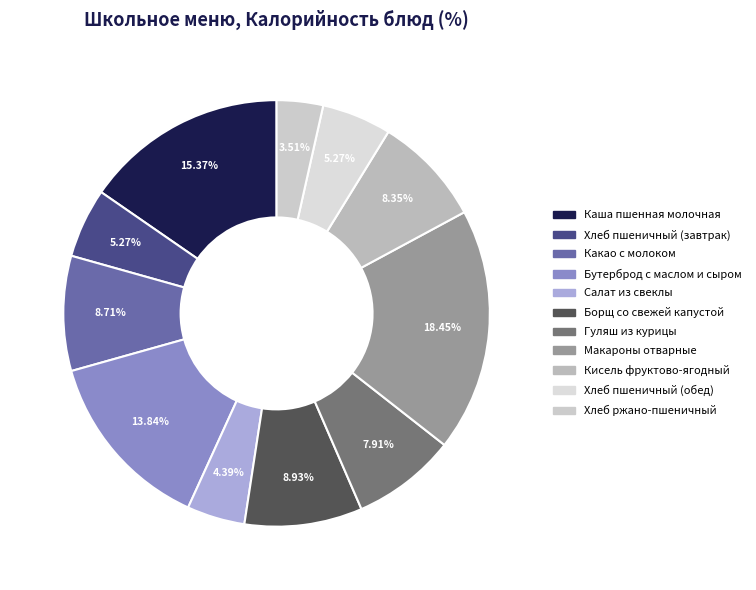

The Хлеб пшеничный (завтрак) slice represents 5% of the pie. True or false?

True